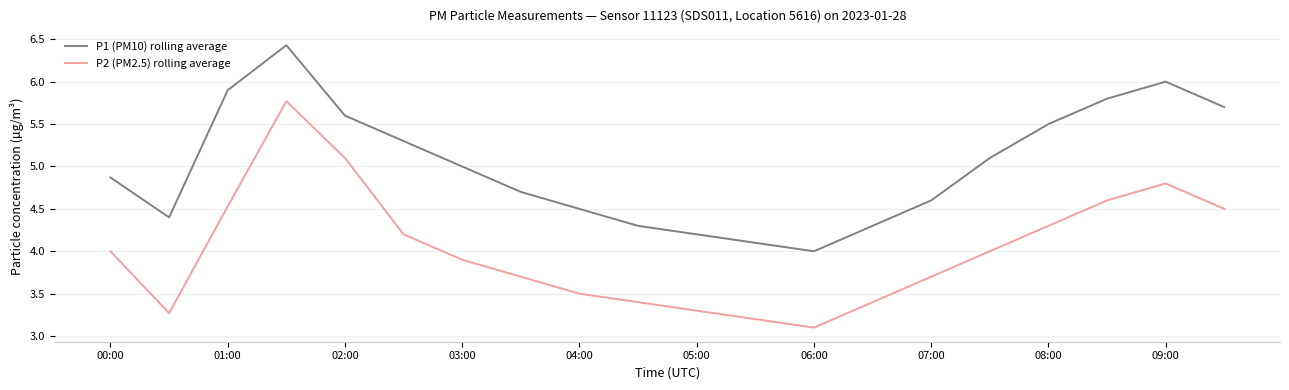

Which series has the largest range (max minus min)?

P2 (PM2.5) rolling average